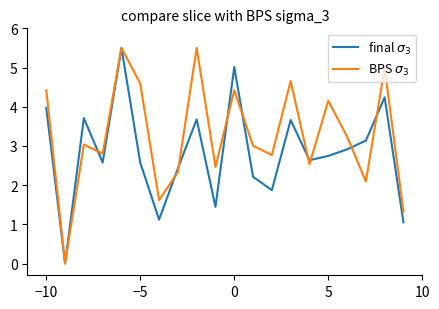

What is the difference between the highest and lowest values at 5?

1.4